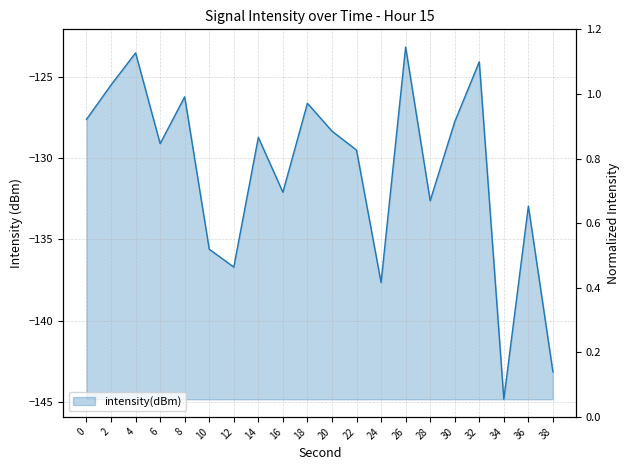

Count the number of categories in the chart.

20